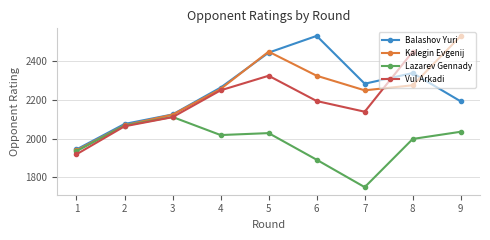

Which has a higher value, 2 or 3?

3